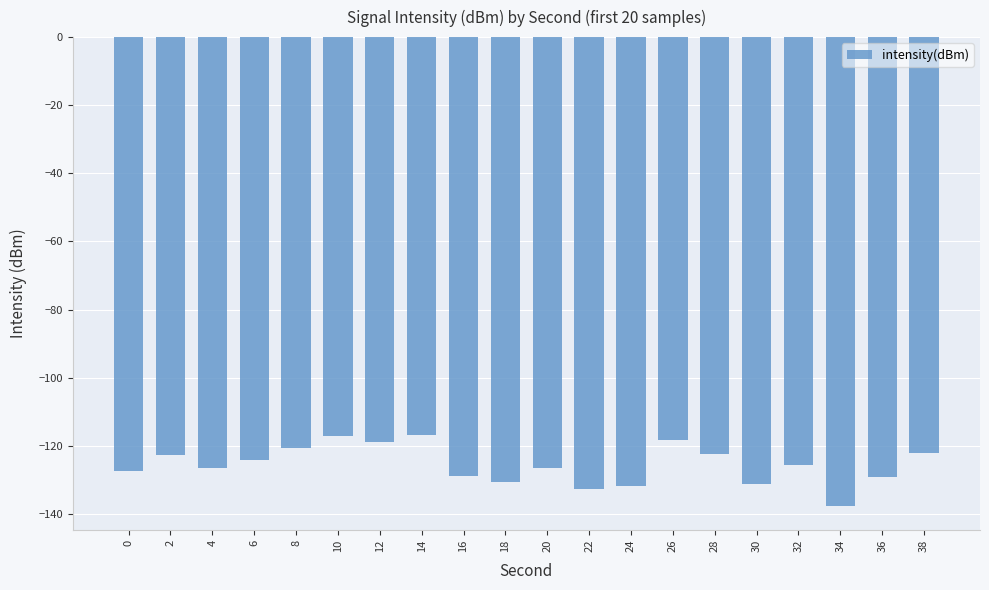

What is the sum of all values?

-2510.6